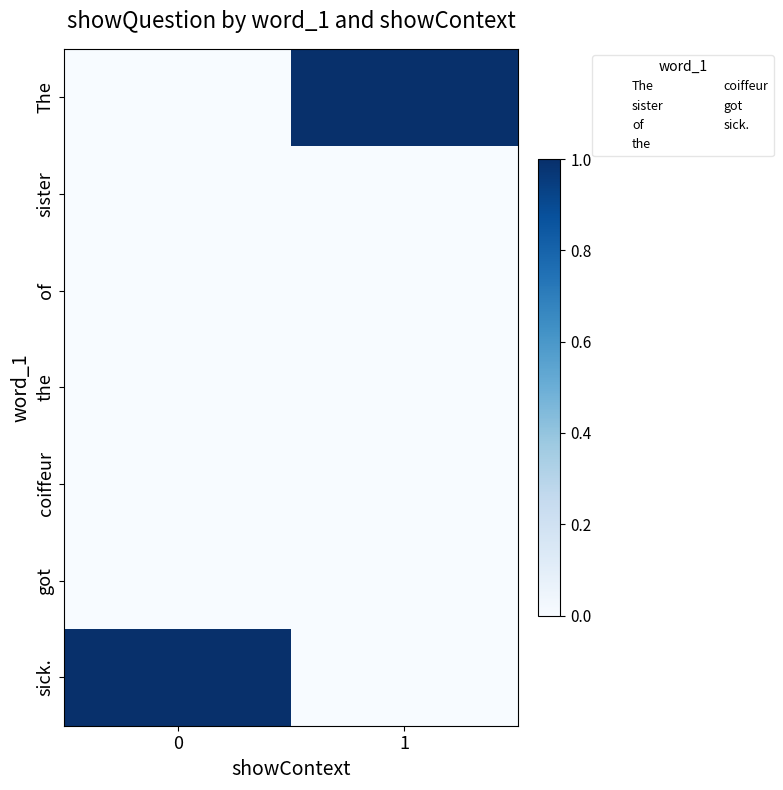

Which has a higher value, 1 or 0?

1